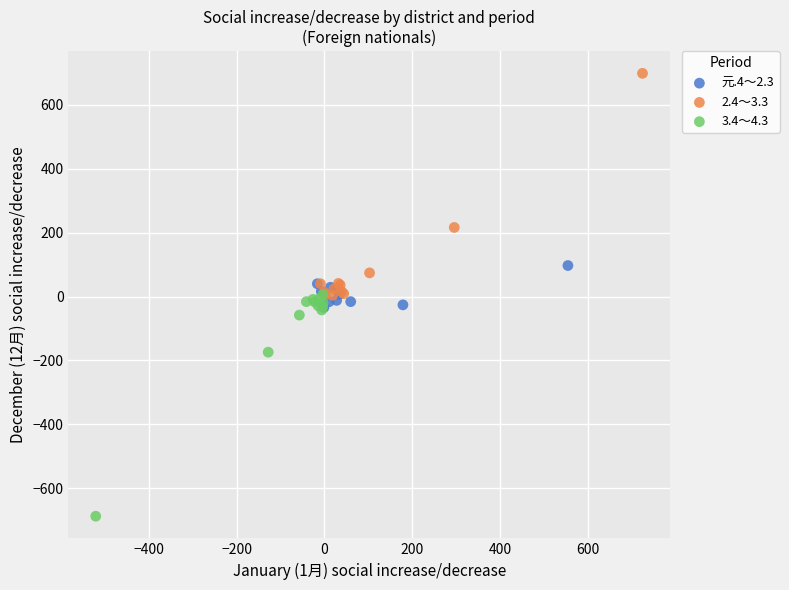

Which series reaches the maximum Y coordinate?

2.4～3.3